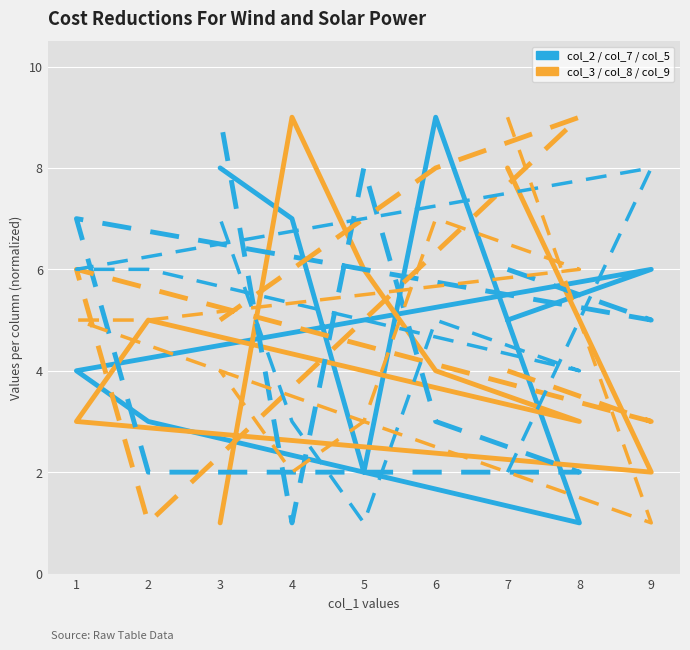

Reading left to right, what are all the values shown in this chart?

col_2: 5	6	4	3	1	9	2	7	8
col_3: 8	2	3	5	3	4	6	9	1
col_7: 6	5	7	2	2	3	8	1	9
col_8: 4	3	6	1	9	8	7	6	5
col_5: 2	8	6	6	4	5	1	3	7
col_9: 9	1	5	5	6	7	3	2	4